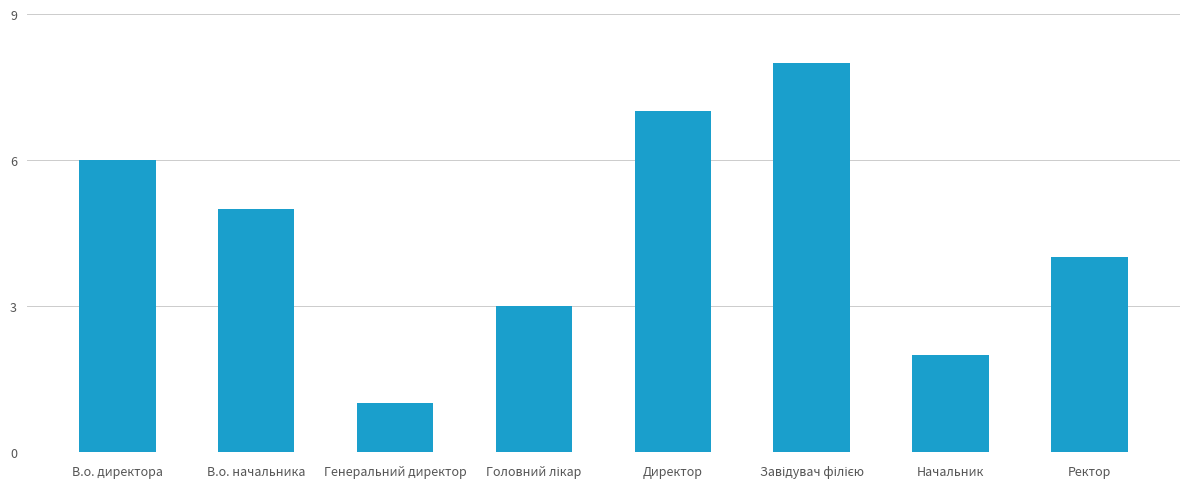

Reading left to right, extract all data points from this chart.

6	5	1	3	7	8	2	4